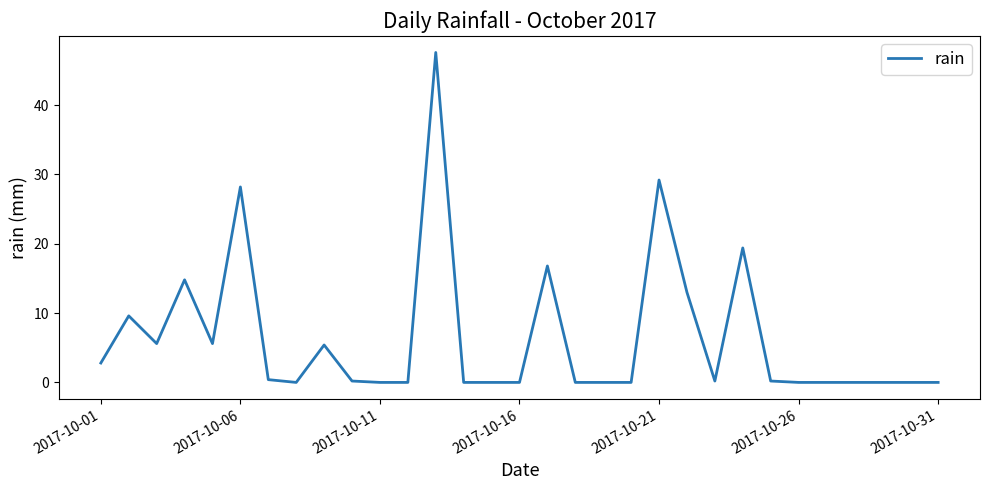

What is the greatest value displayed?

47.6